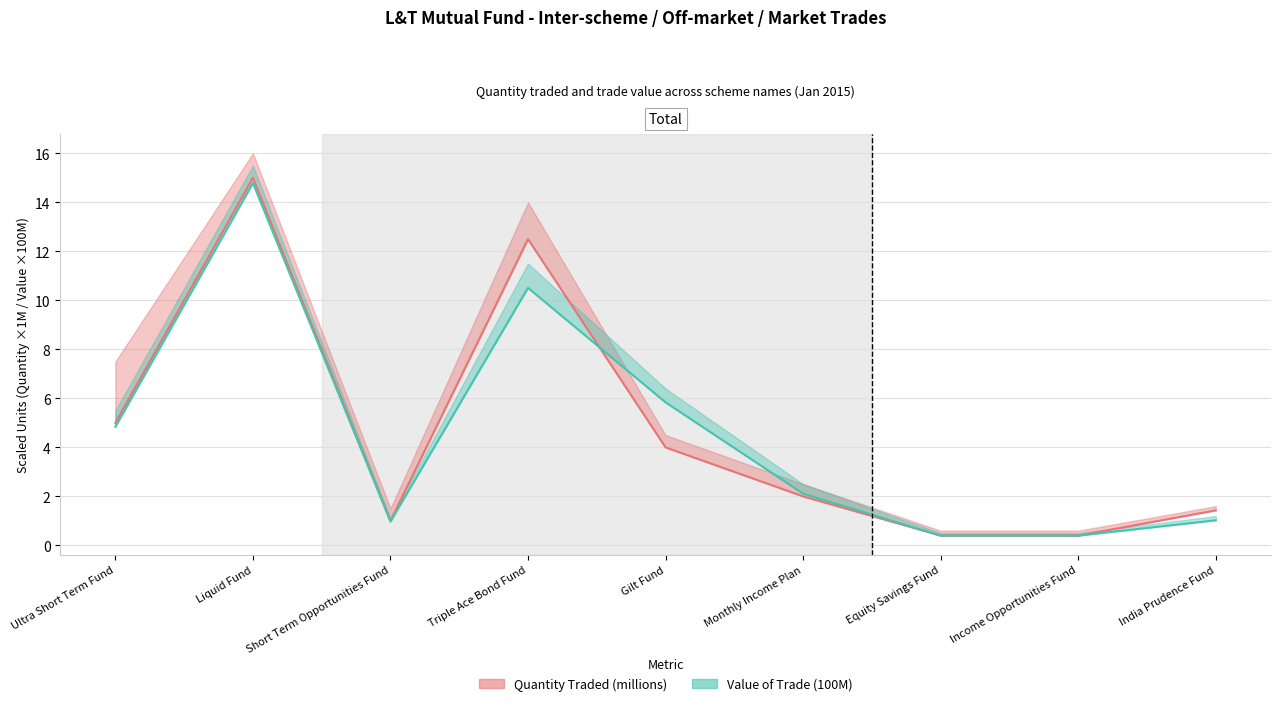

Which label corresponds to the largest value in the chart?

Liquid Fund